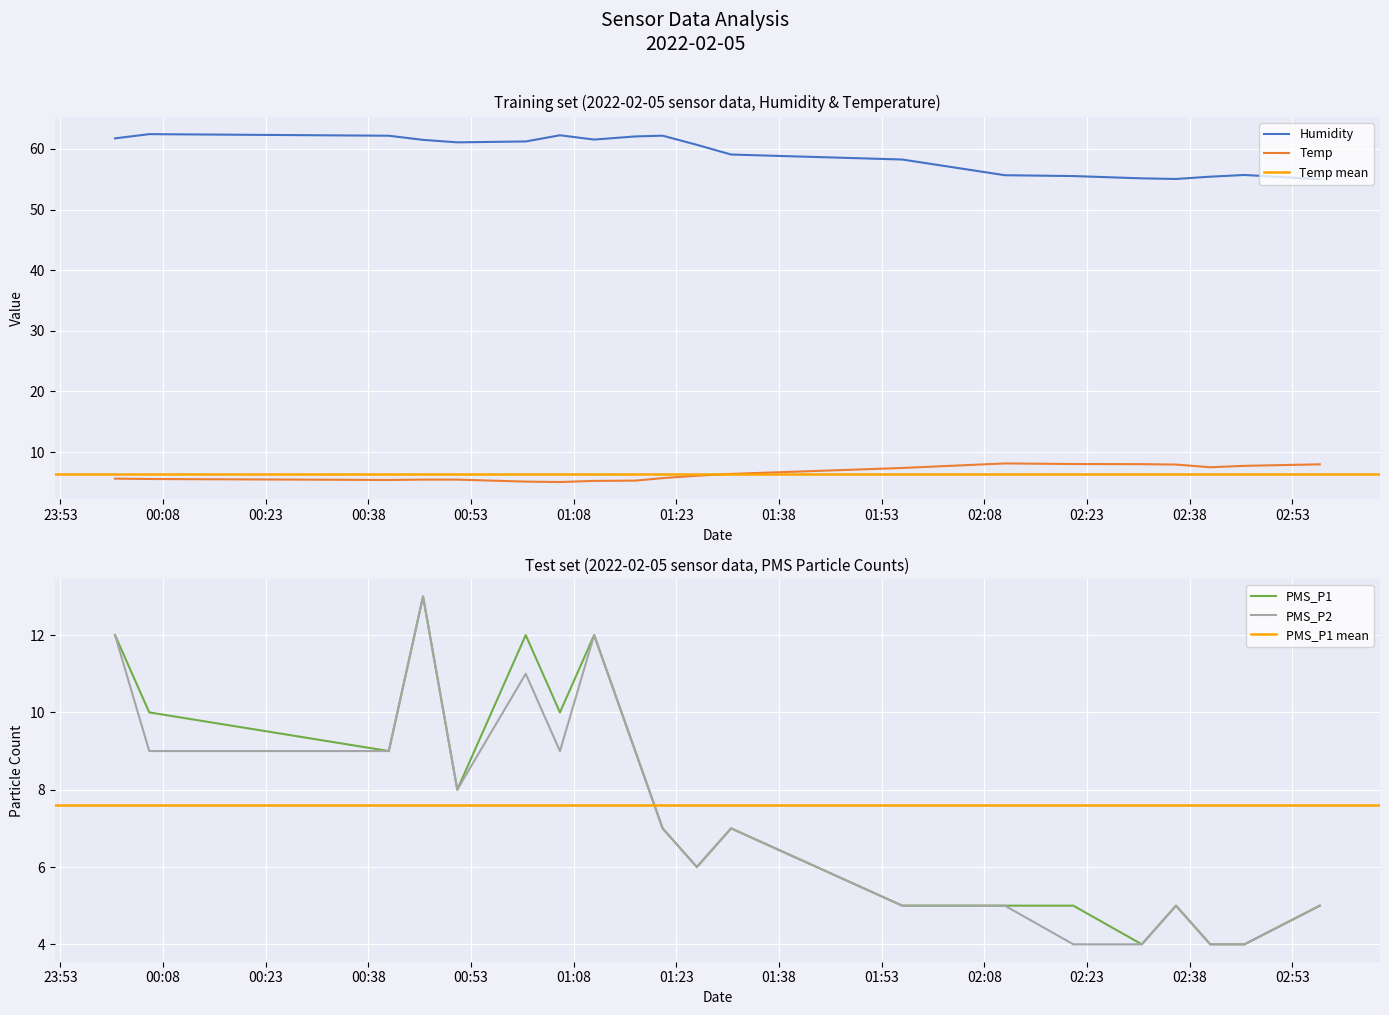

What is the difference between the maximum and minimum values in the Humidity series?

7.4